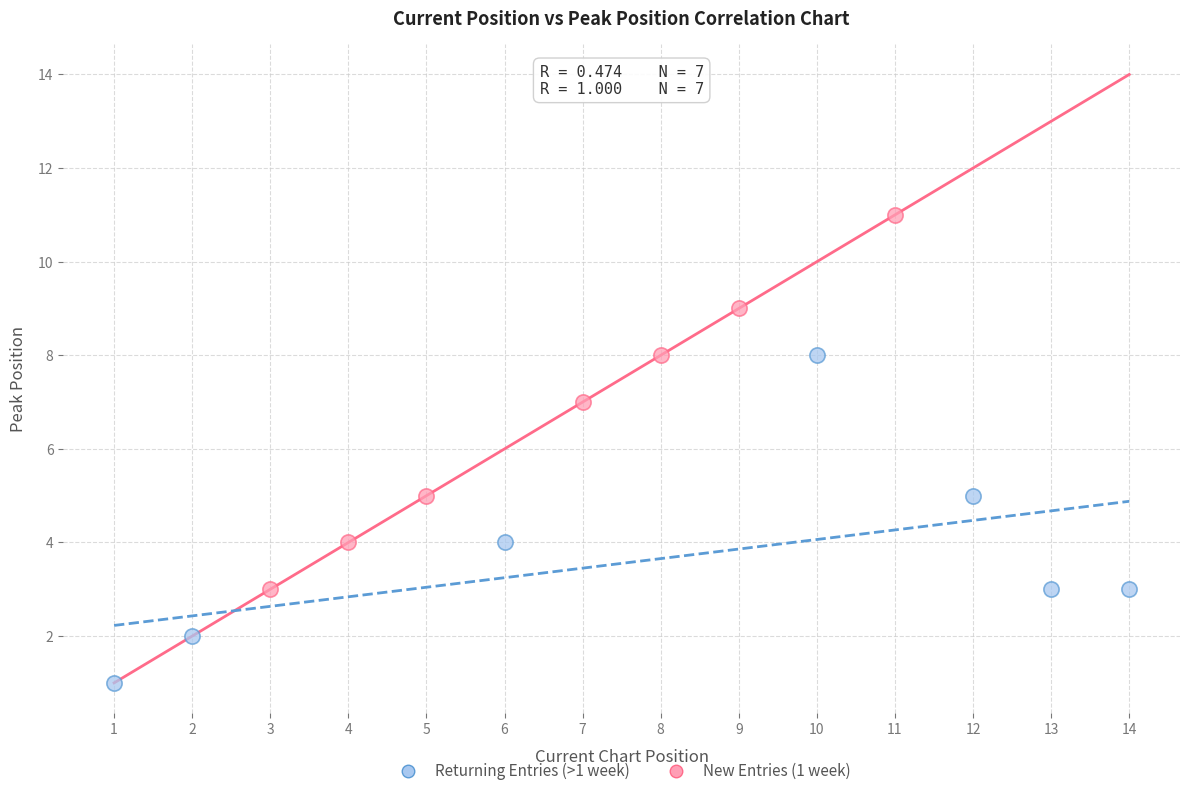

Which series has the largest Y range (max minus min)?

New Entries (1 week)